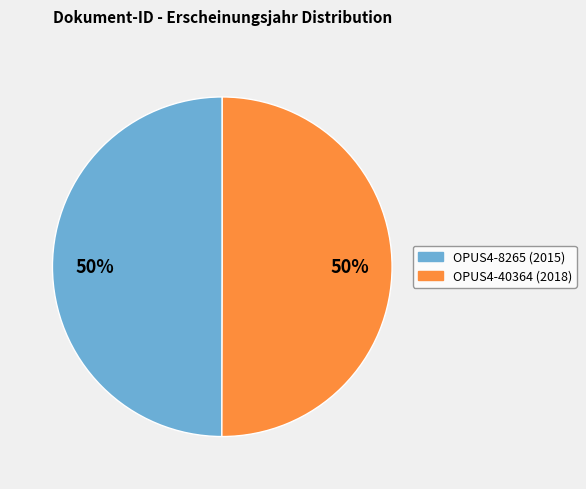

Is it true that OPUS4-8265 is 50% of the pie?

True